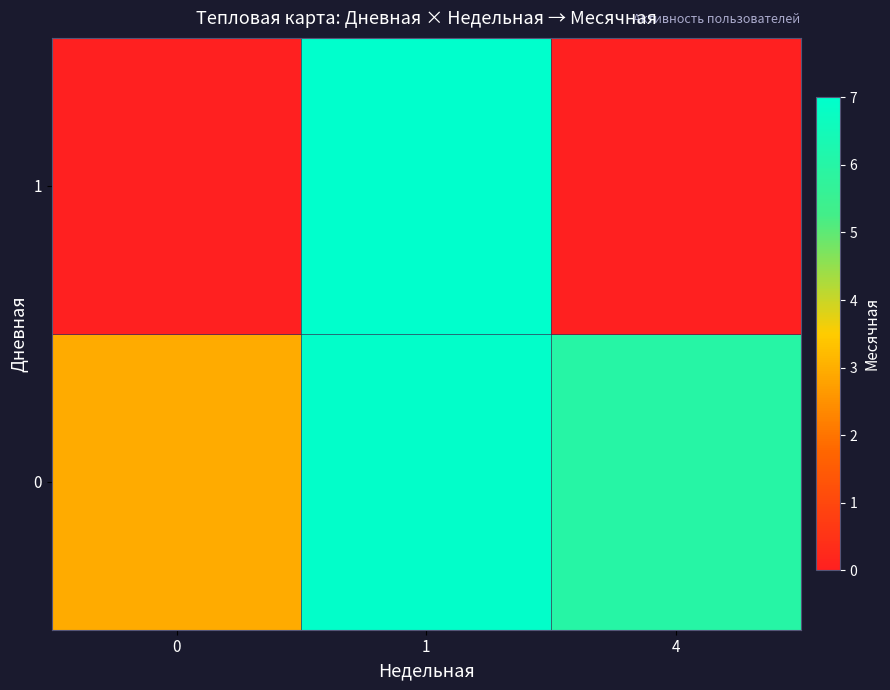

What is the total value across all series at 1?

13.9